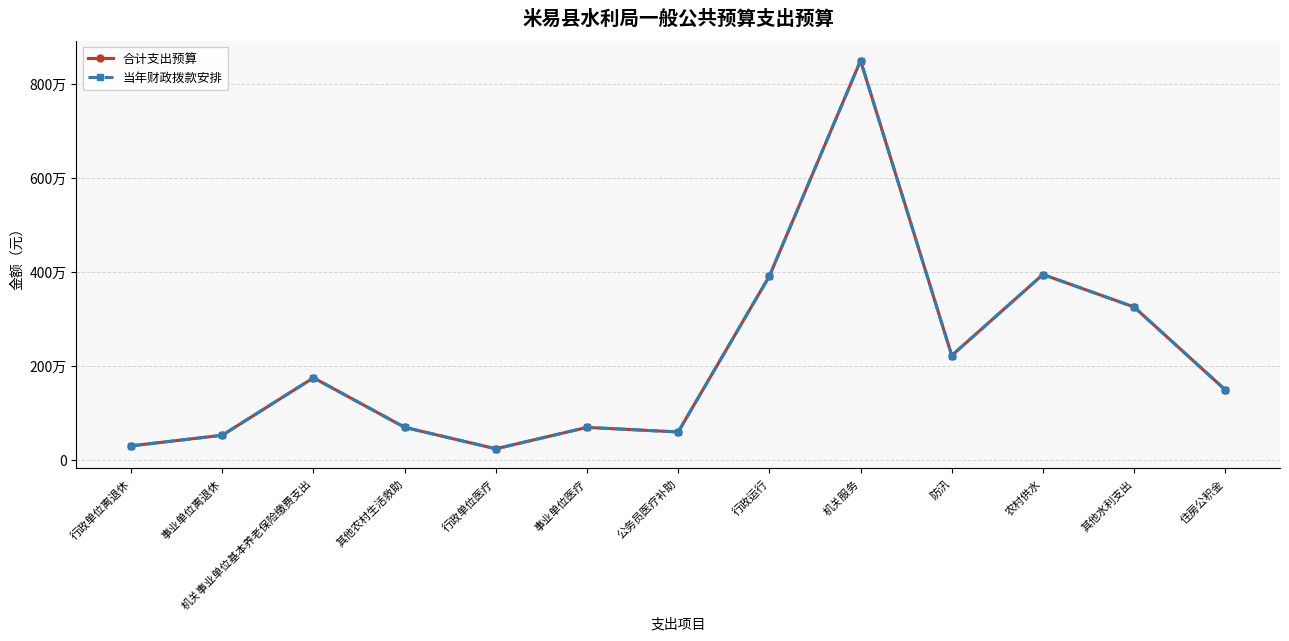

At which category does 当年财政拨款安排 reach its first local peak?

机关事业单位基本养老保险缴费支出